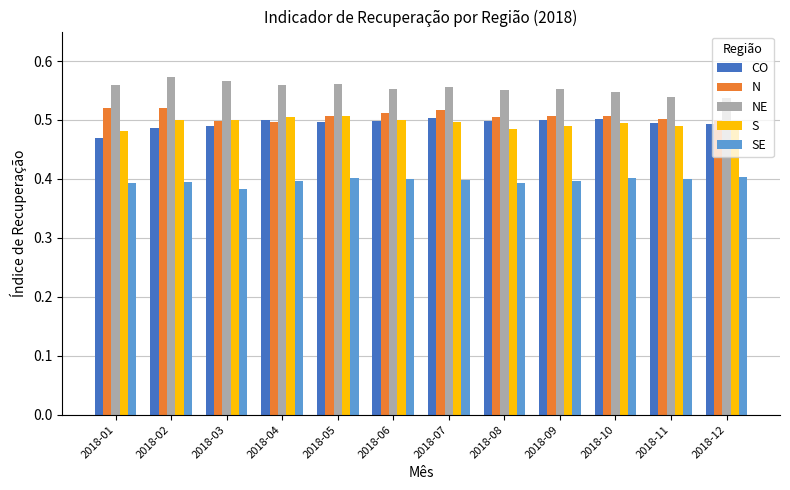

How many bars are there in total?

60